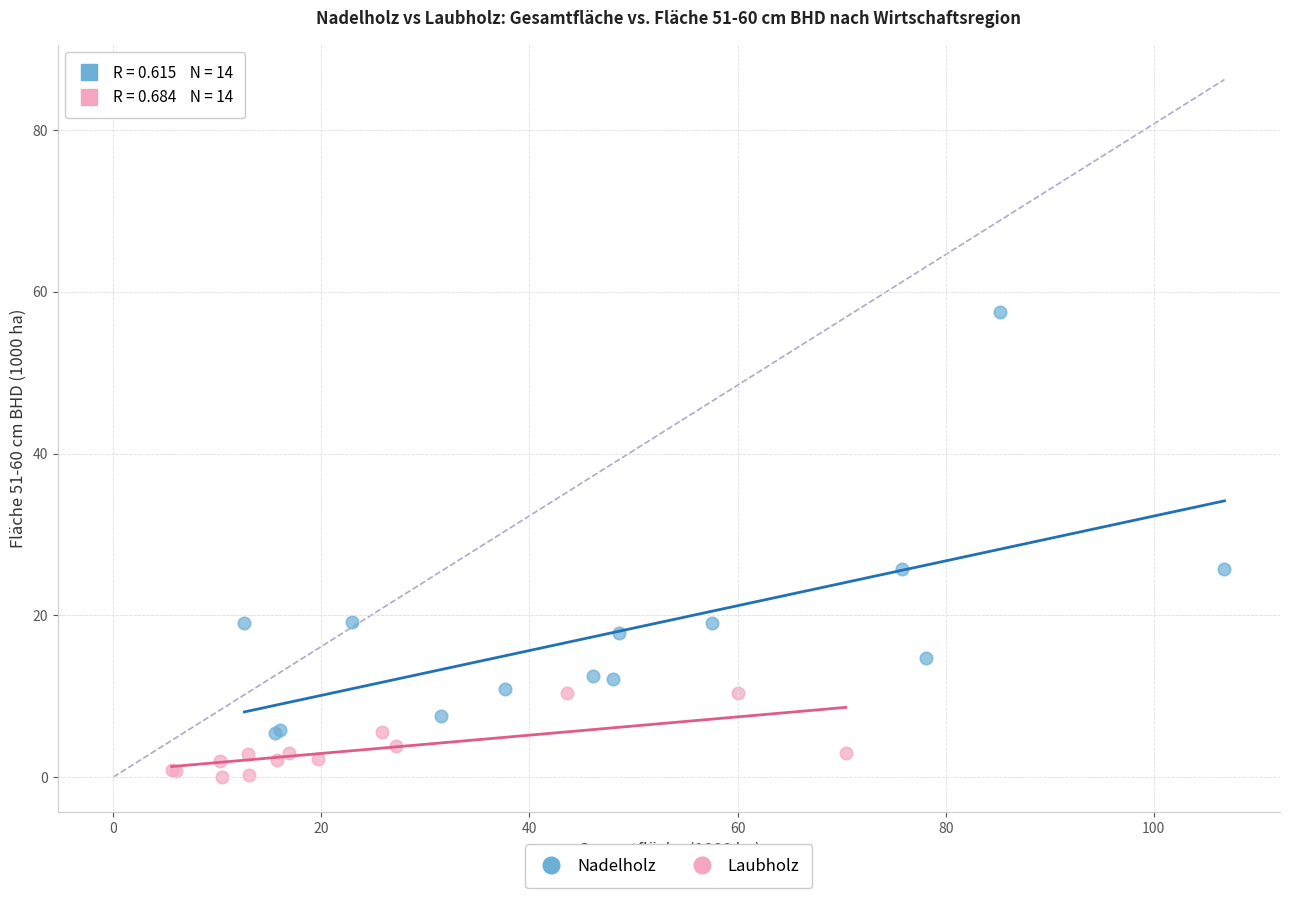

Which series contains the highest Y value?

Nadelholz